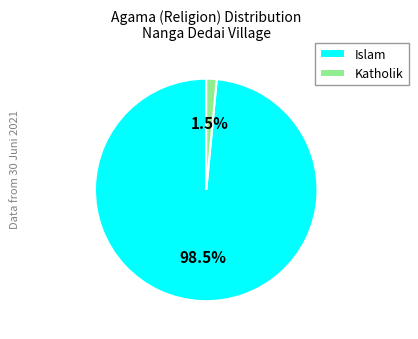

Between Islam and Katholik, which is larger?

Islam